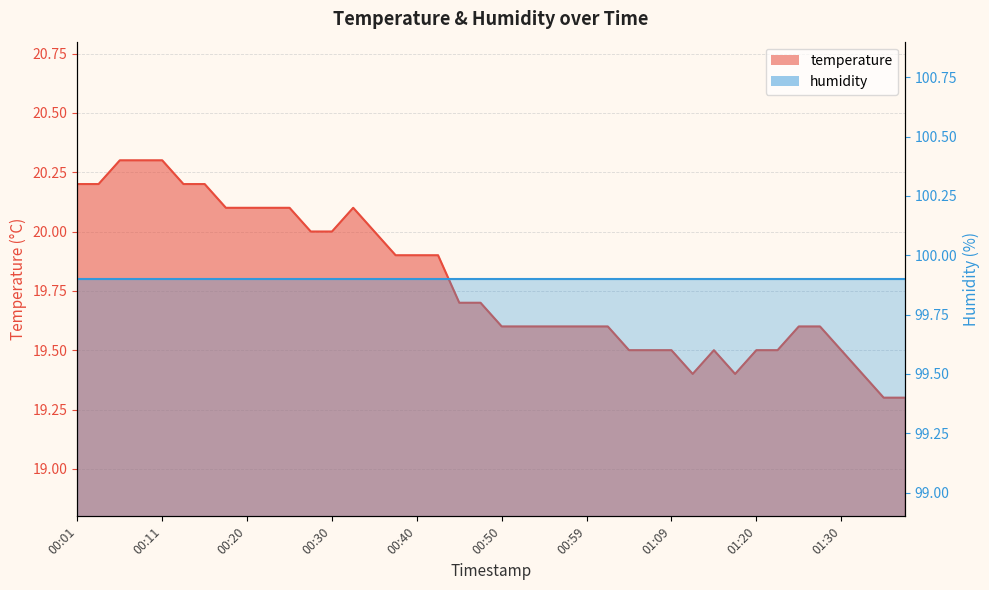

Approximately how many times larger is the value at 00:25 compared to 01:22?

1.0